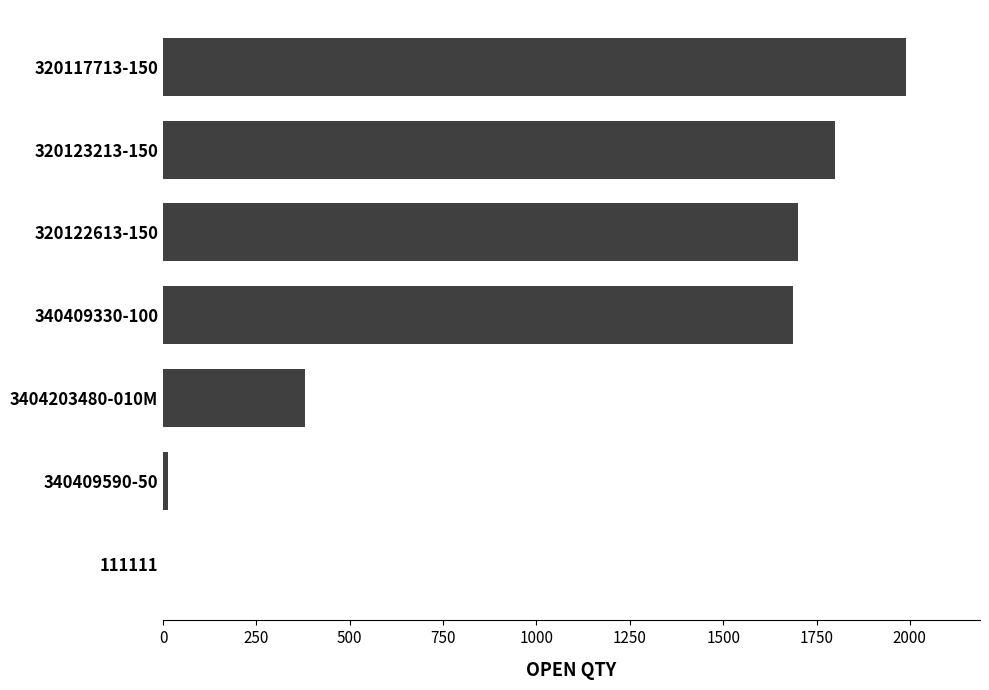

How many series are shown in this chart?

1